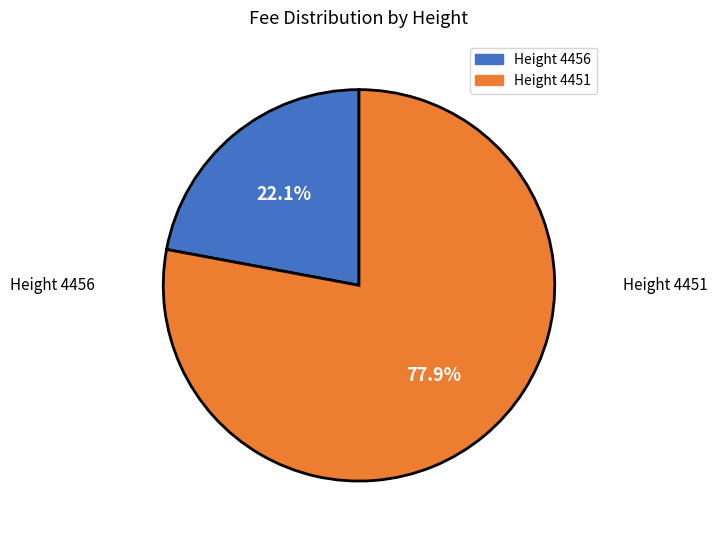

Is there a majority slice in this chart?

Yes